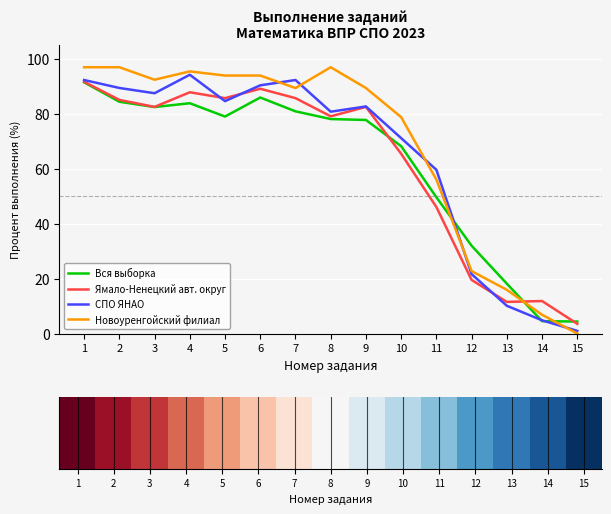

Is it true that Новоуренгойский филиал equals 6.8 at 14?

True